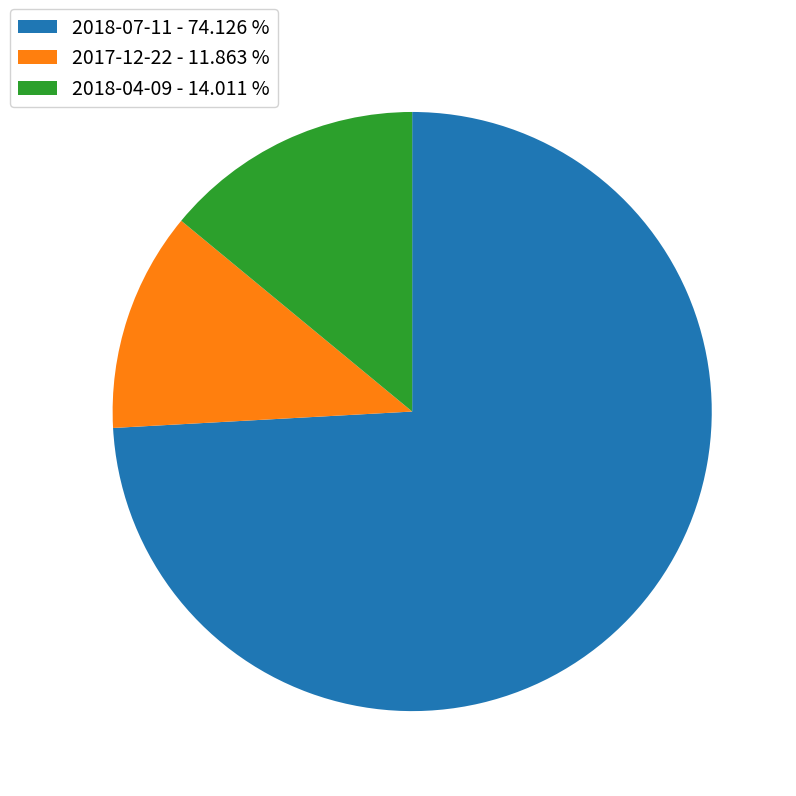

Does any single category account for the majority?

Yes